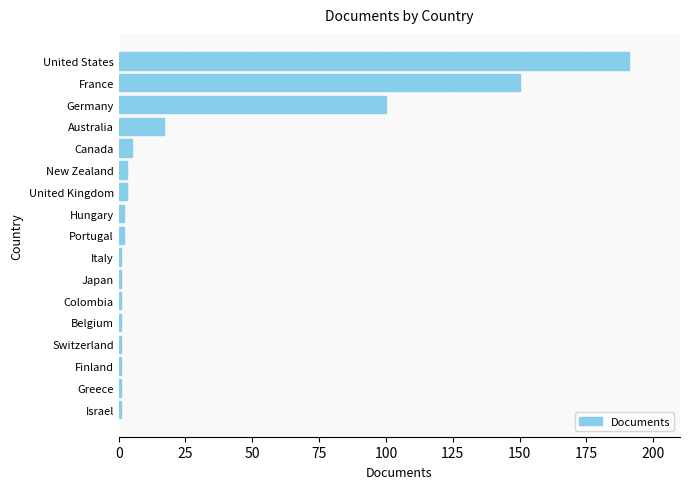

Reading bottom to top, what are all the values shown in this chart?

1	1	1	1	1	1	1	1	2	2	3	3	5	17	100	150	191